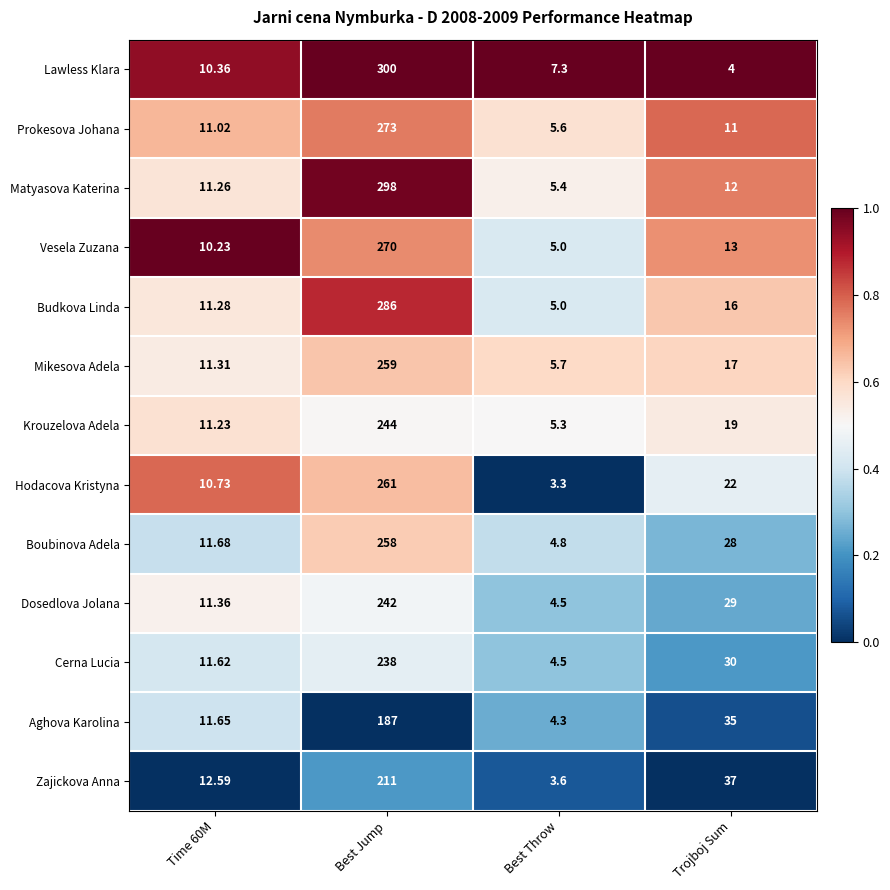

Between Time 60M and Trojboj Sum, which series saw the biggest shift?

Zajickova Anna